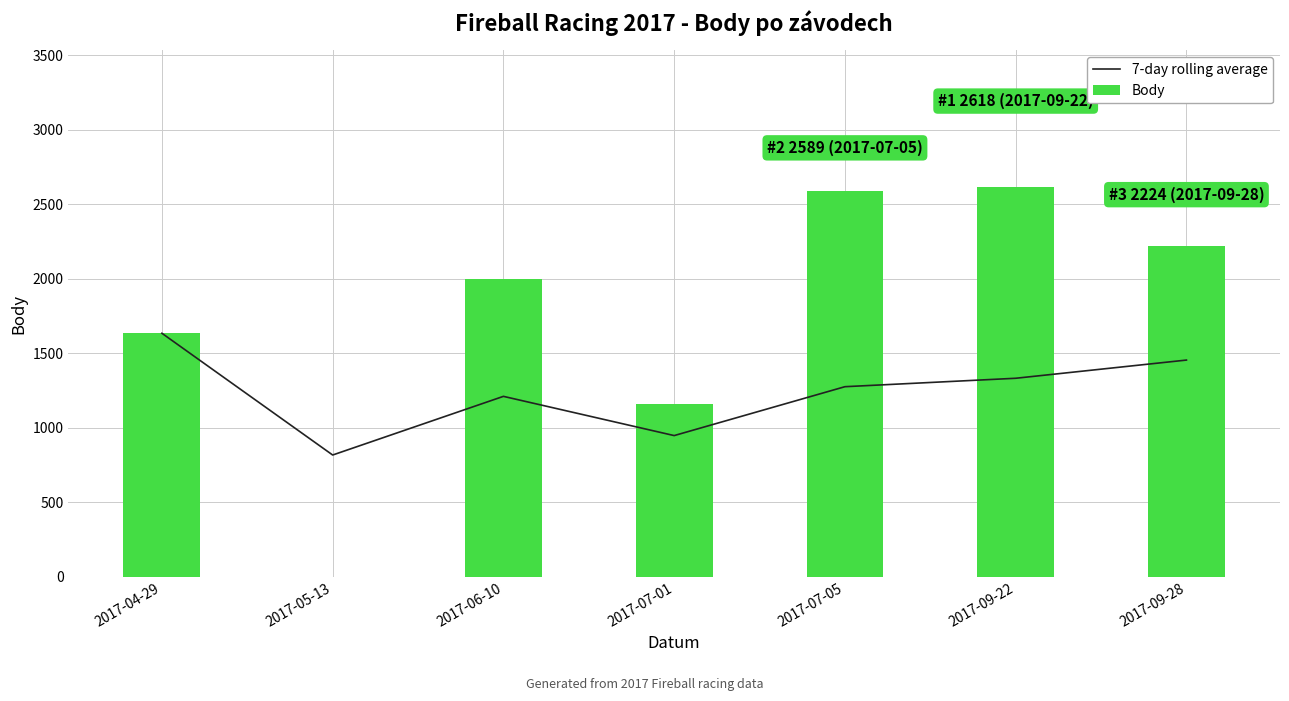

Rank the series by their average value, from highest to lowest.

Body, 7-day rolling average